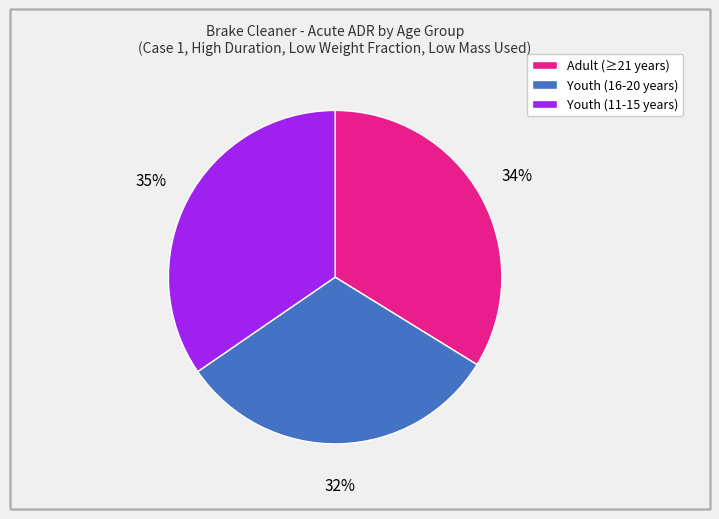

Is the sum of Youth (16-20 years) and Youth (11-15 years) greater than half?

Yes